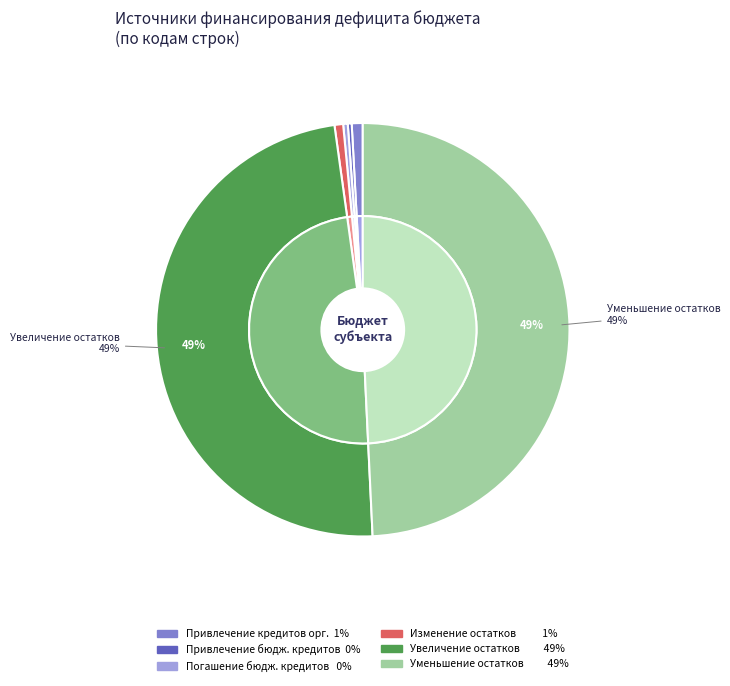

Count the number of slices in the pie.

6